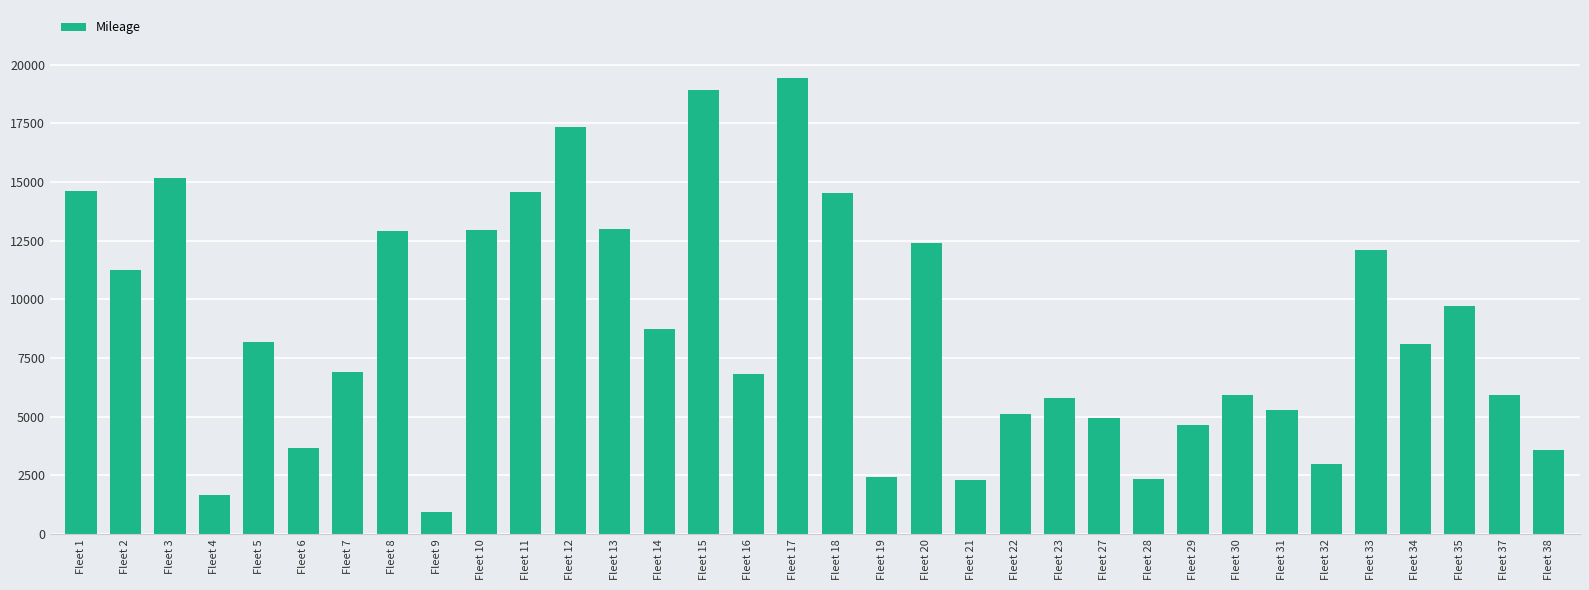

Where does the data first go above 8086?

Fleet 1